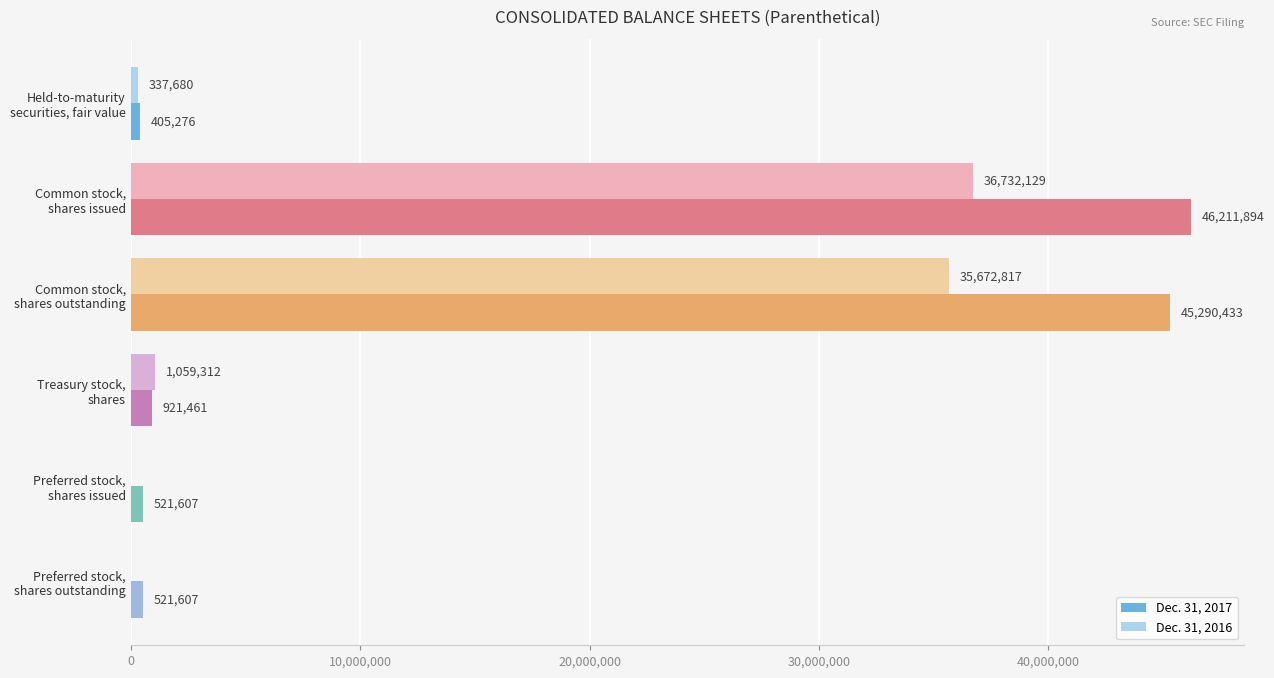

How many series are shown in this chart?

2